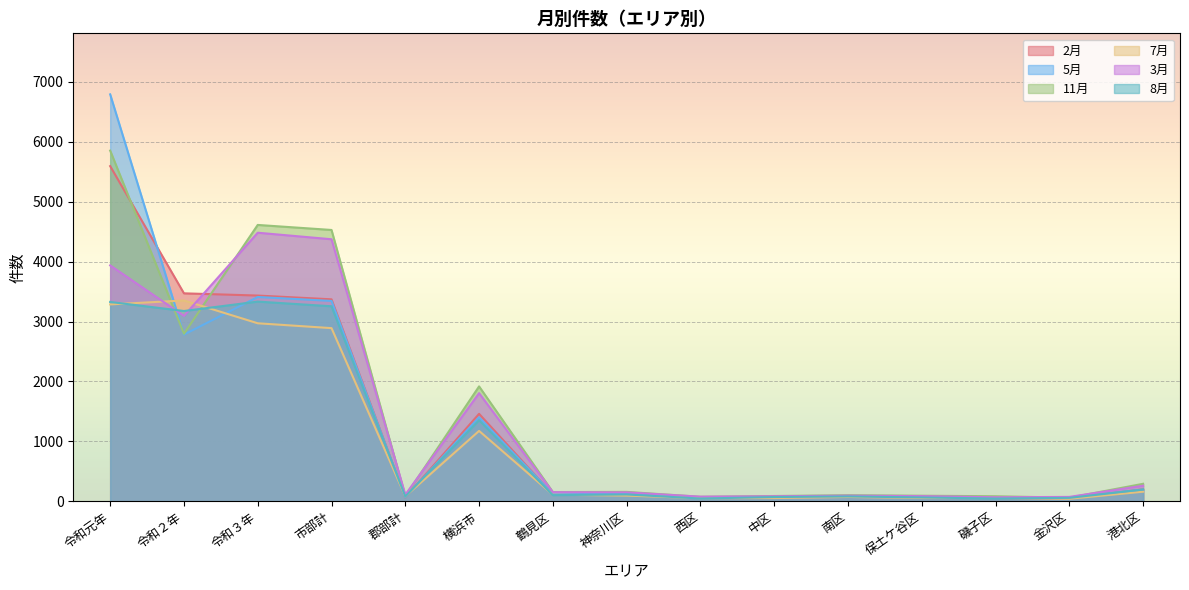

Which series changed the most between 令和３年 and 港北区?

11月